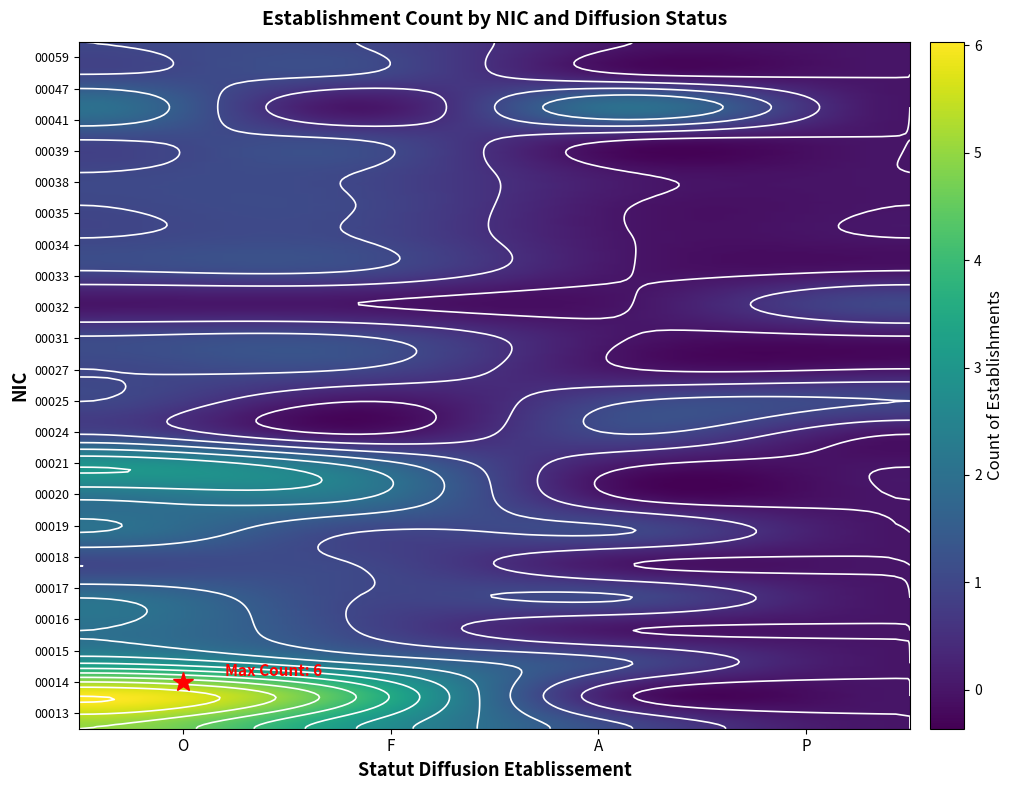

Reading left to right, transcribe all the data shown in this chart.

00013: 5	3	1	0
00014: 6	4	0	0
00015: 3	2	1	0
00016: 2	1	0	0
00017: 2	1	1	0
00018: 1	1	0	0
00019: 2	1	1	0
00020: 2	2	0	0
00021: 3	2	0	0
00024: 1	0	1	0
00025: 1	0	1	1
00027: 1	1	0	0
00031: 1	1	0	0
00032: 0	0	0	1
00033: 1	1	0	0
00034: 1	1	0	0
00035: 1	1	0	0
00038: 1	1	0	0
00039: 1	1	0	0
00041: 2	0	2	0
00047: 1	1	0	0
00059: 1	1	0	0